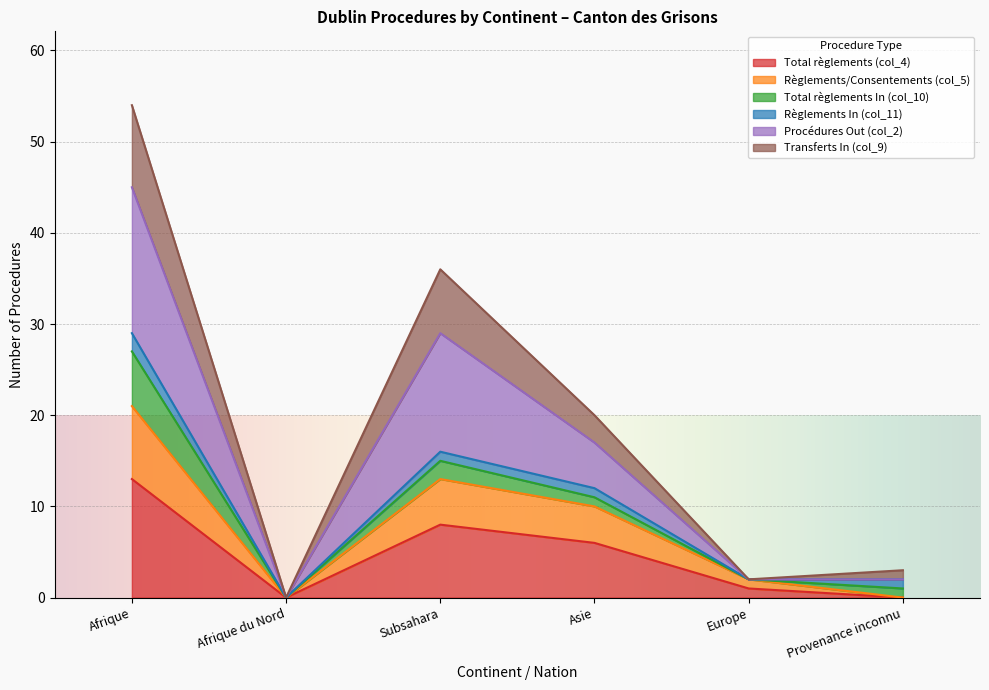

At which category does Procédures Out (col_2) reach its first local peak?

Subsahara